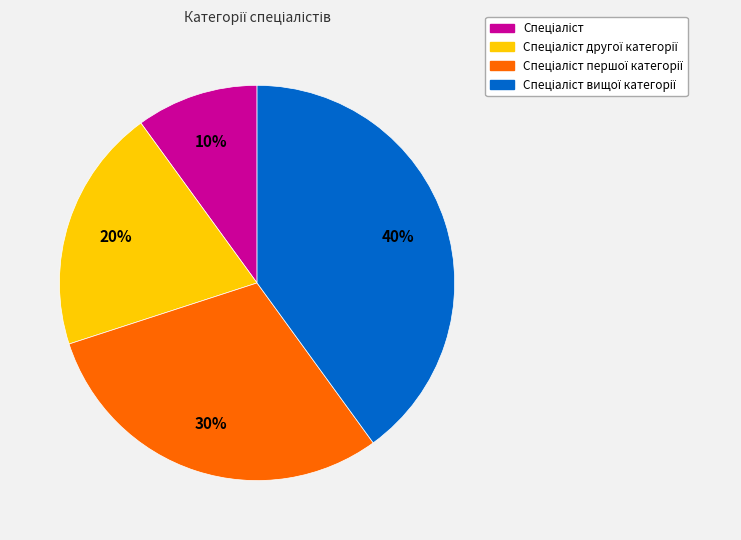

Is there a majority slice in this chart?

No